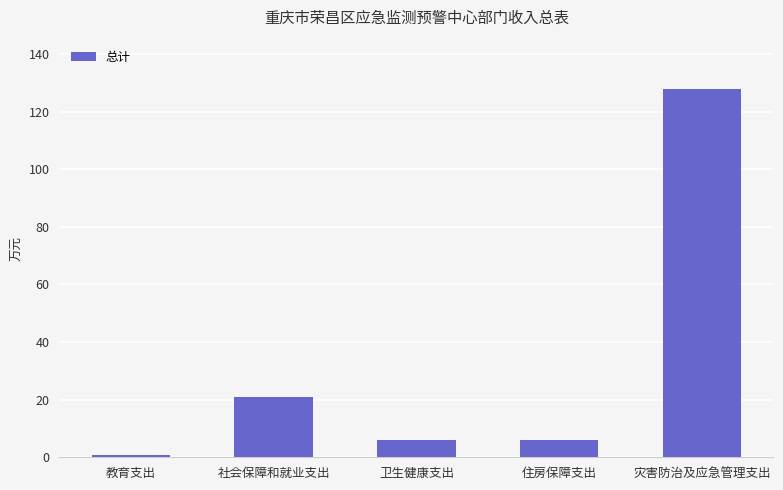

What is the label of the 5th bar from the right?

教育支出